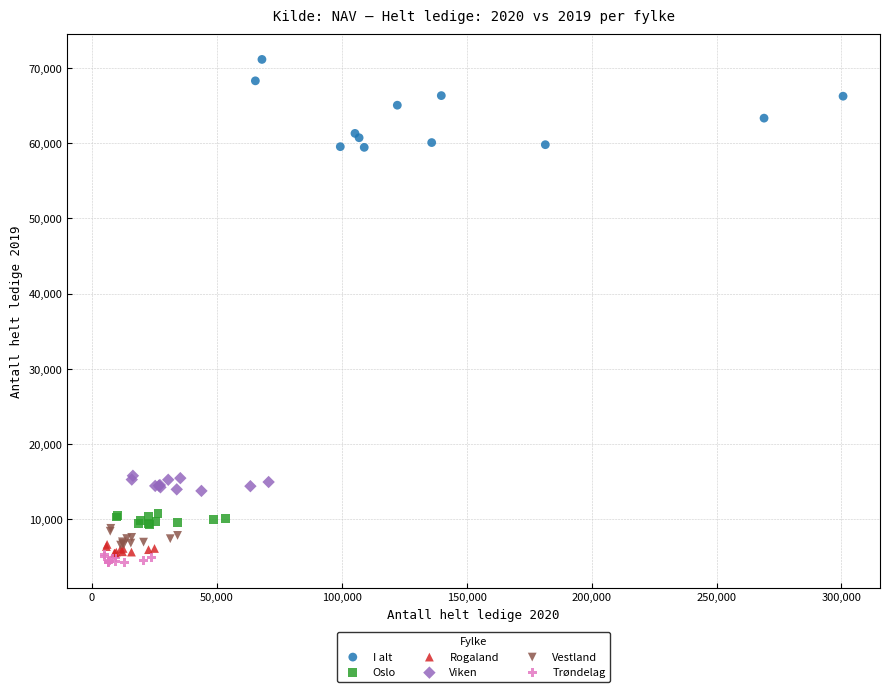

Which series has the widest spread of Y values?

I alt